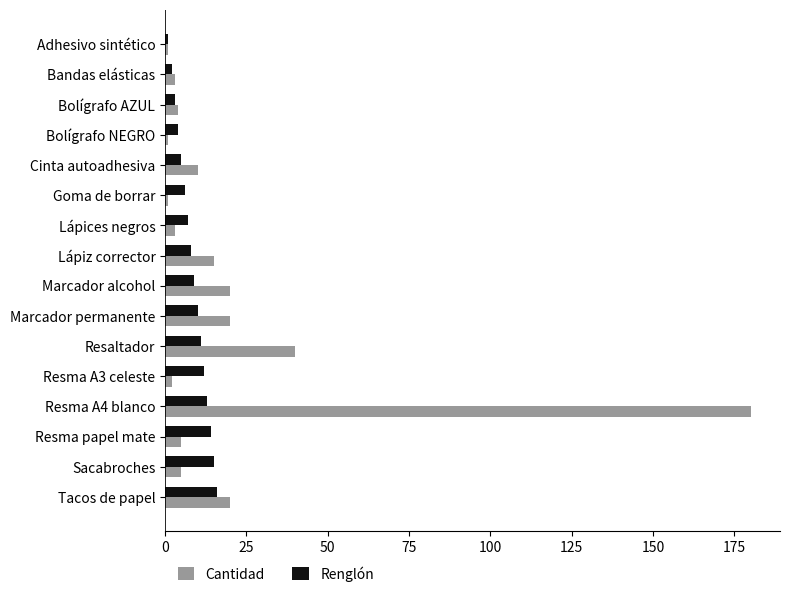

Count the number of data series in this chart.

2